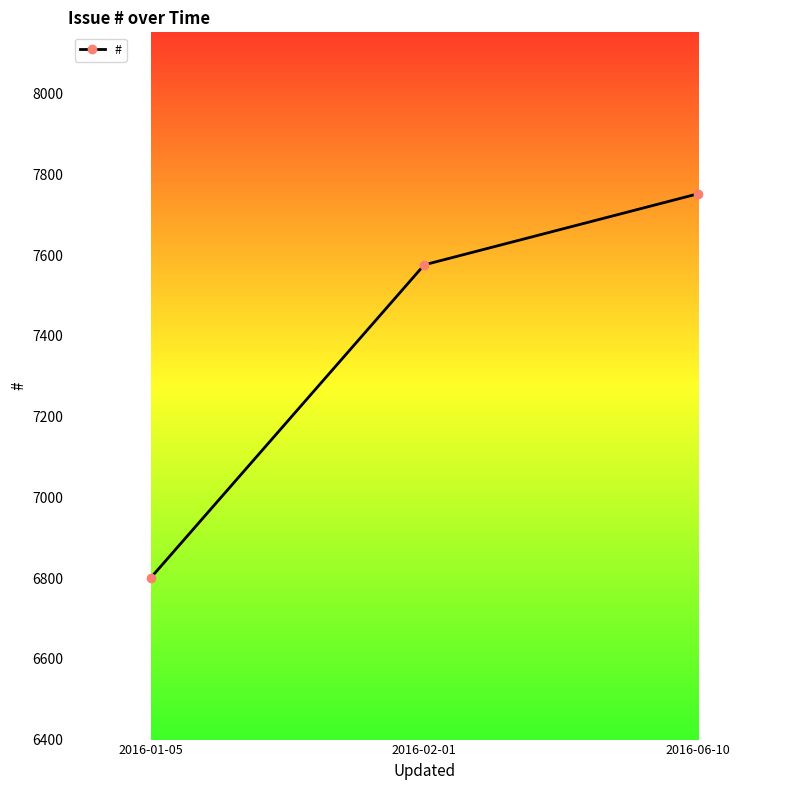

What is the greatest value displayed?

7752